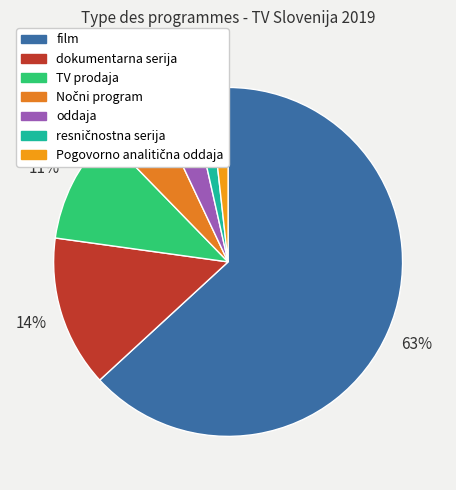

Count the number of slices in the pie.

7